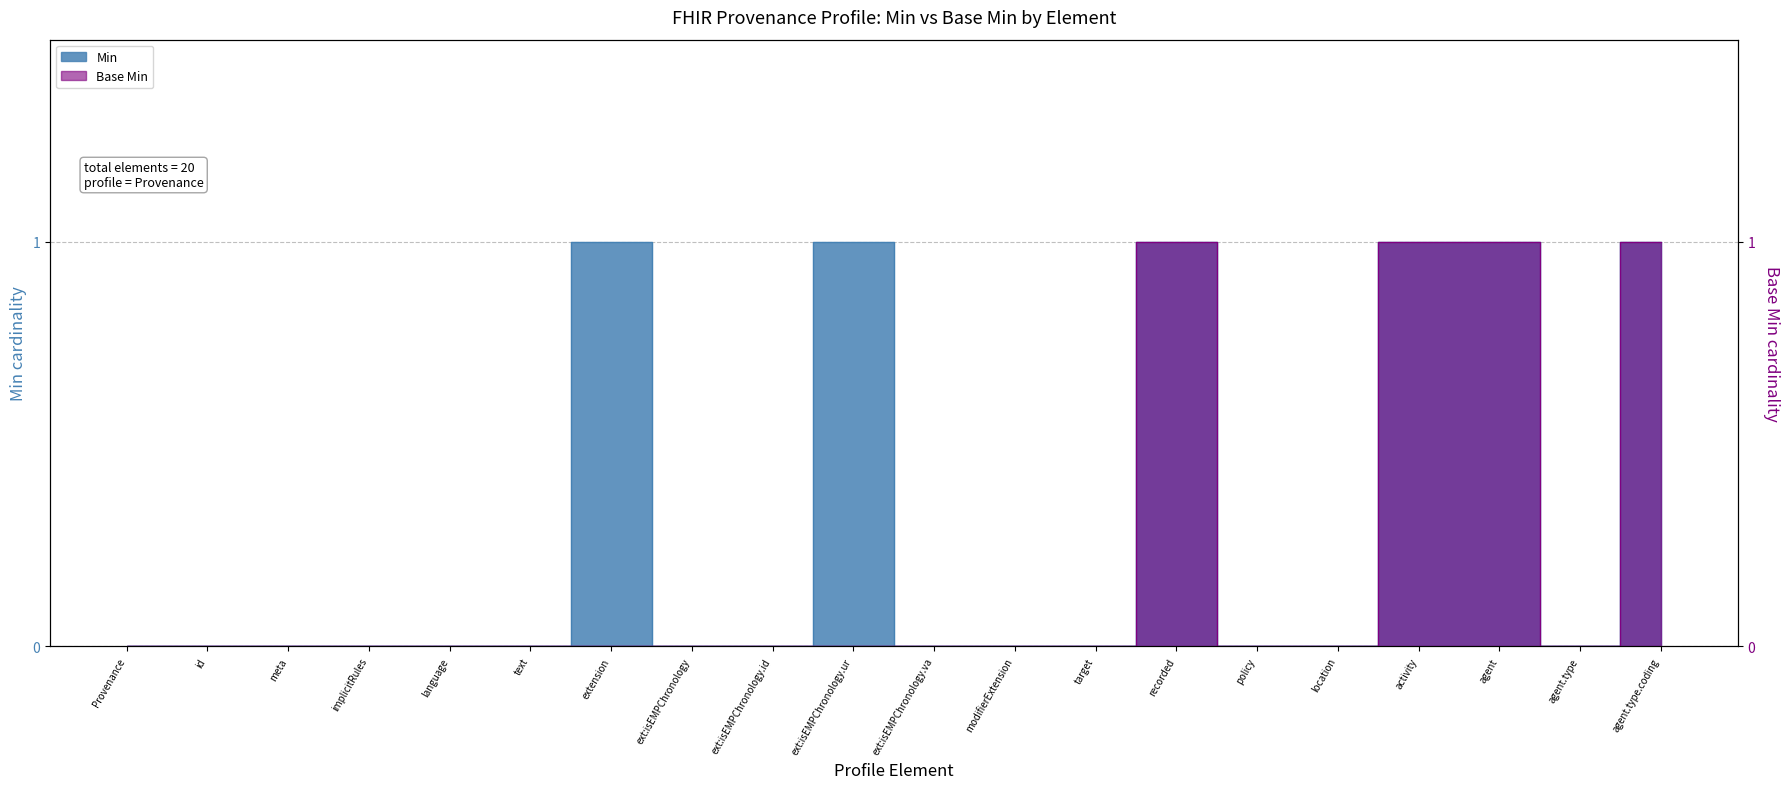

Count the number of data series in this chart.

2